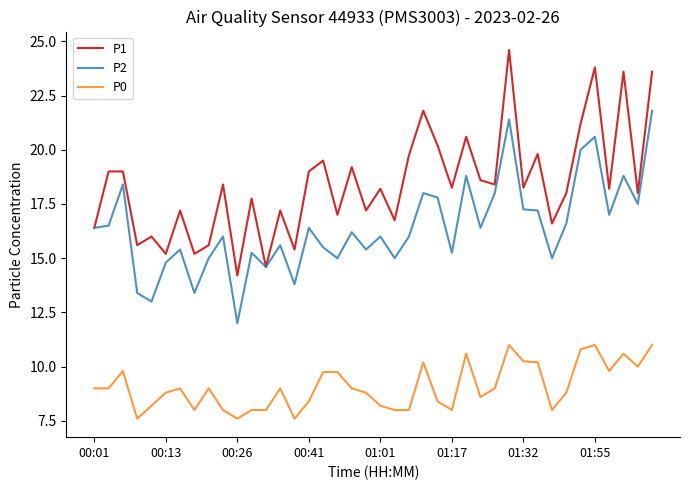

Which series has the largest total across all categories?

P1